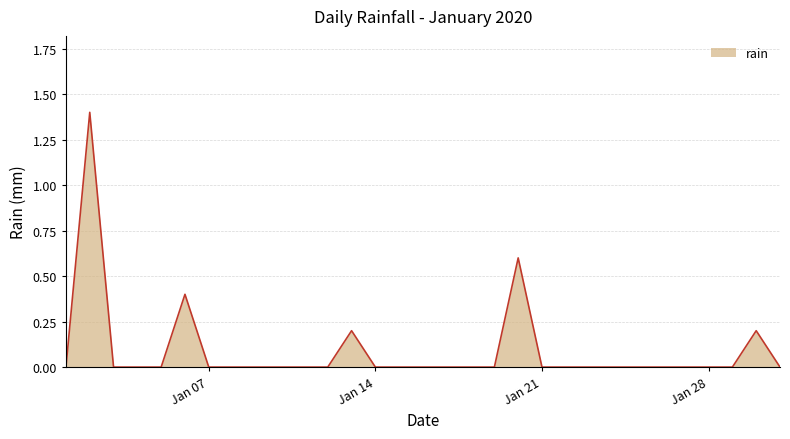

What is the greatest value displayed?

1.4